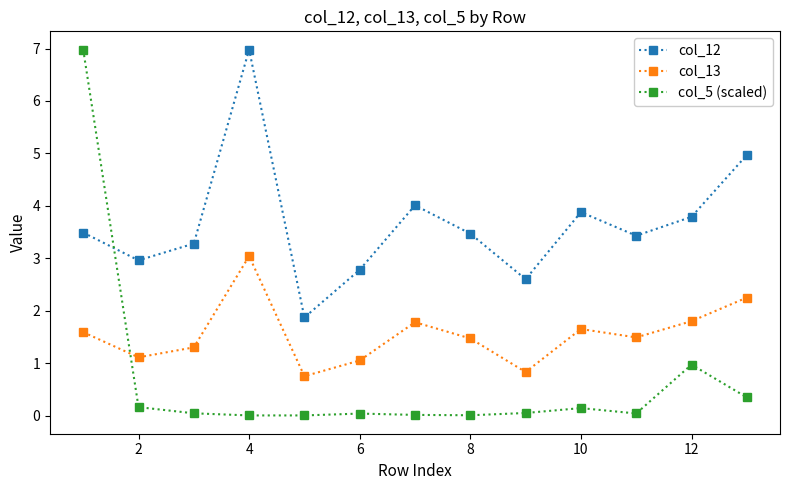

What are all the series names shown in the legend?

col_12, col_13, col_5 (scaled)